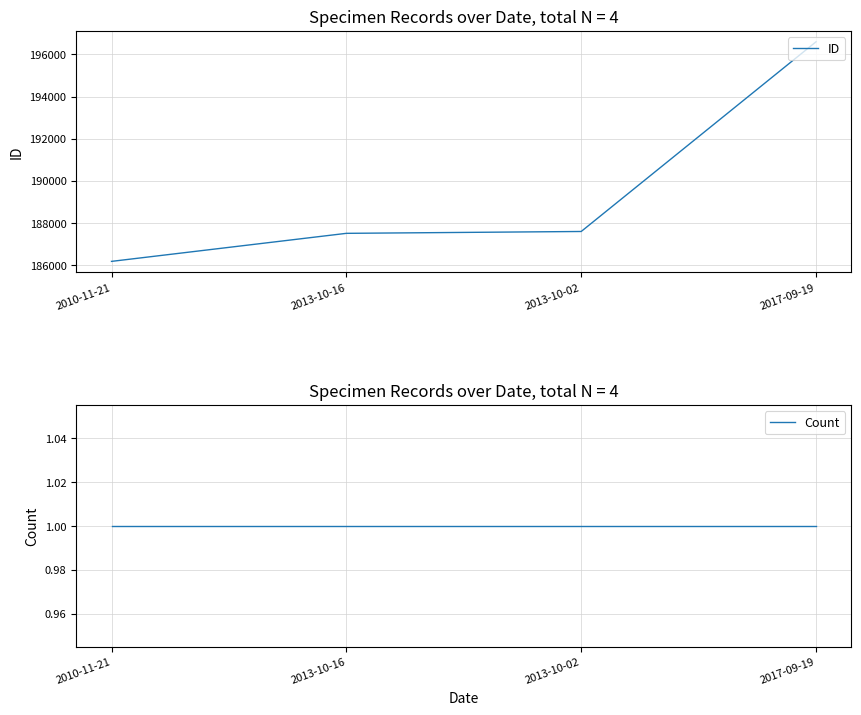

What is the label of the 4th point from the left?

2017-09-19